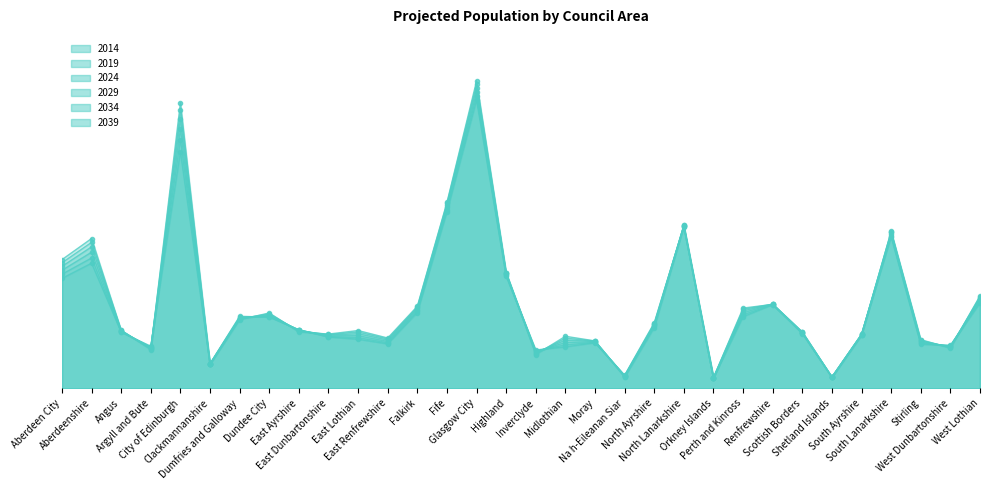

At which category does 2039 reach its first local valley?

Argyll and Bute